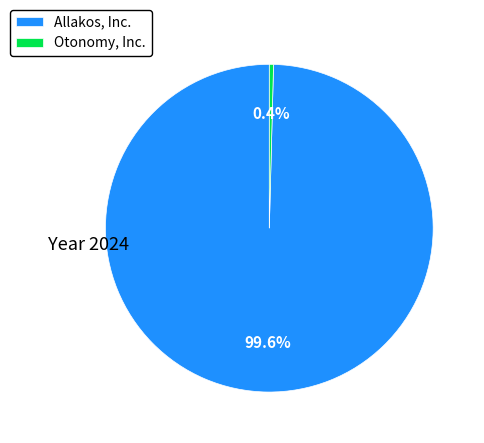

How many segments does this pie chart have?

2